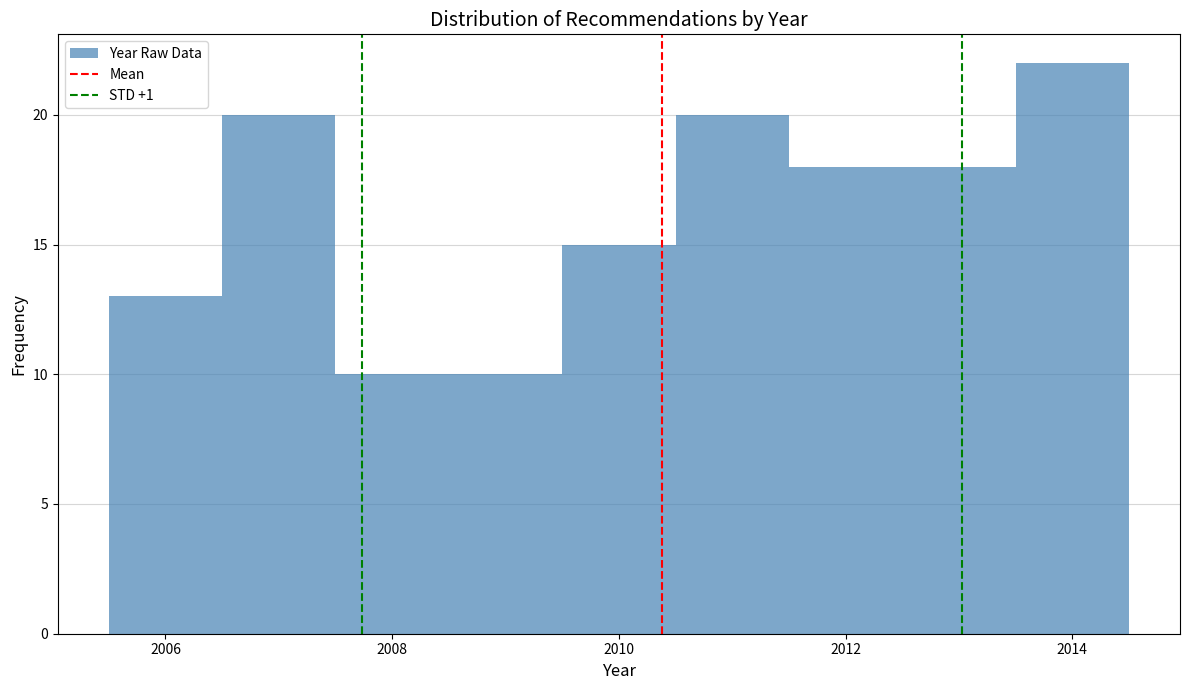

Reading left to right, list every bar in this chart as the range it spans on the x-axis followed by its height. Neither the bar edges nor the heights are printed on the chart, so give them approximately, as read against the axes.

2005.5 to 2006.5: 13
2006.5 to 2007.5: 20
2007.5 to 2008.5: 10
2008.5 to 2009.5: 10
2009.5 to 2010.5: 15
2010.5 to 2011.5: 20
2011.5 to 2012.5: 18
2012.5 to 2013.5: 18
2013.5 to 2014.5: 22